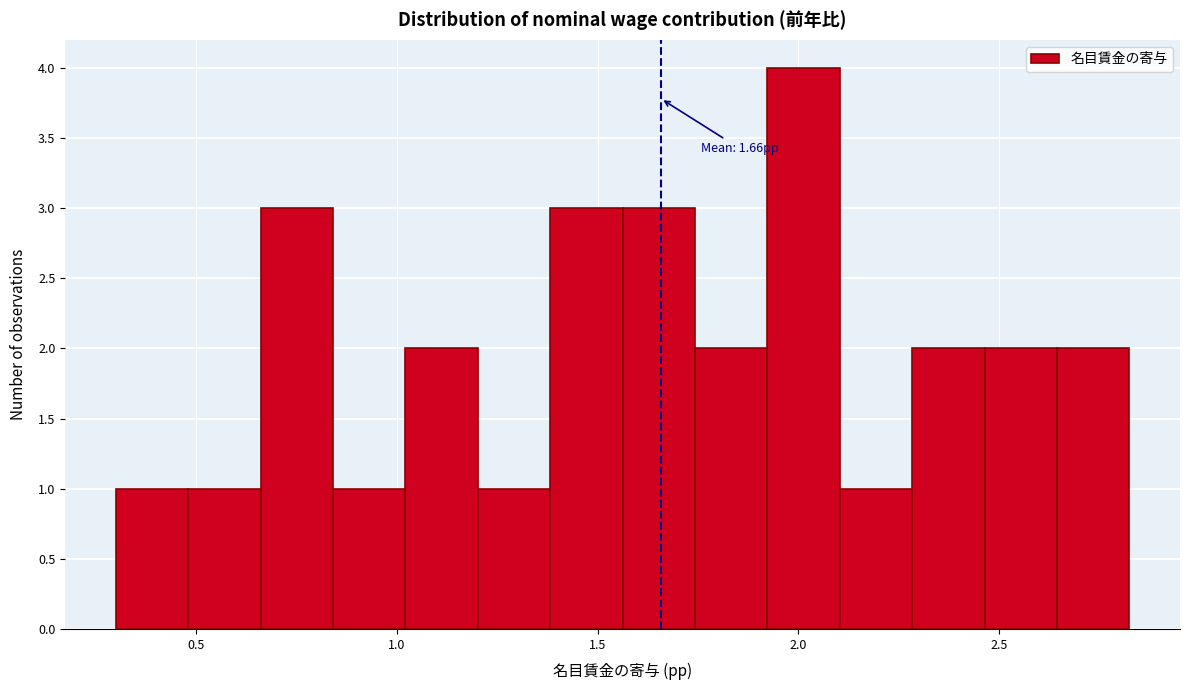

Read against the x-axis, roughly where is the centre of the tallest bar?

2.00